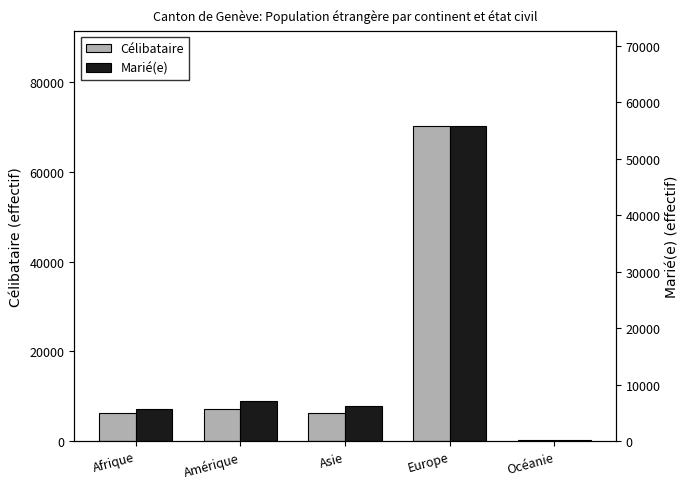

What is the lowest value of the Célibataire series?

165